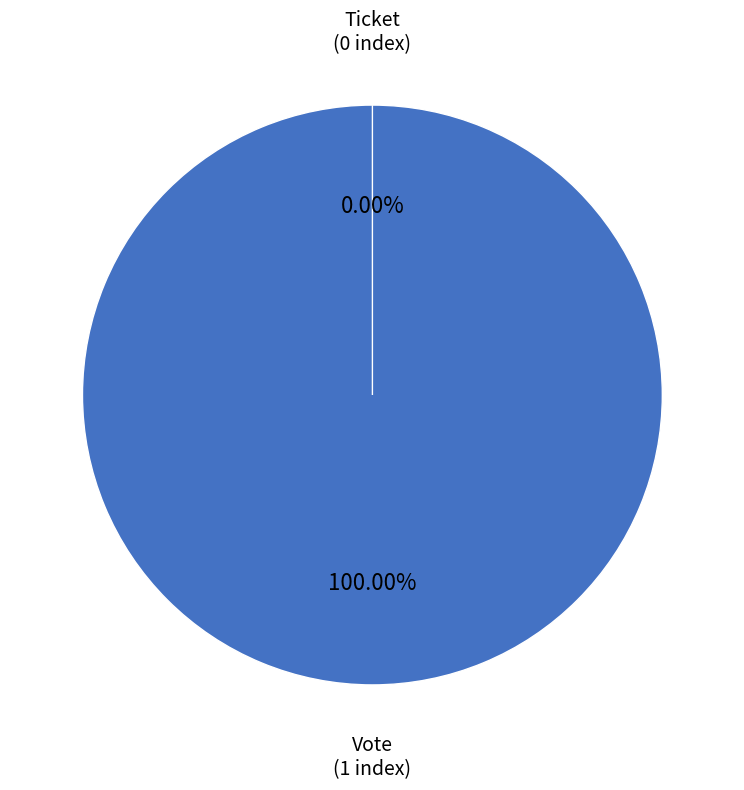

Which slice is the smallest?

Ticket